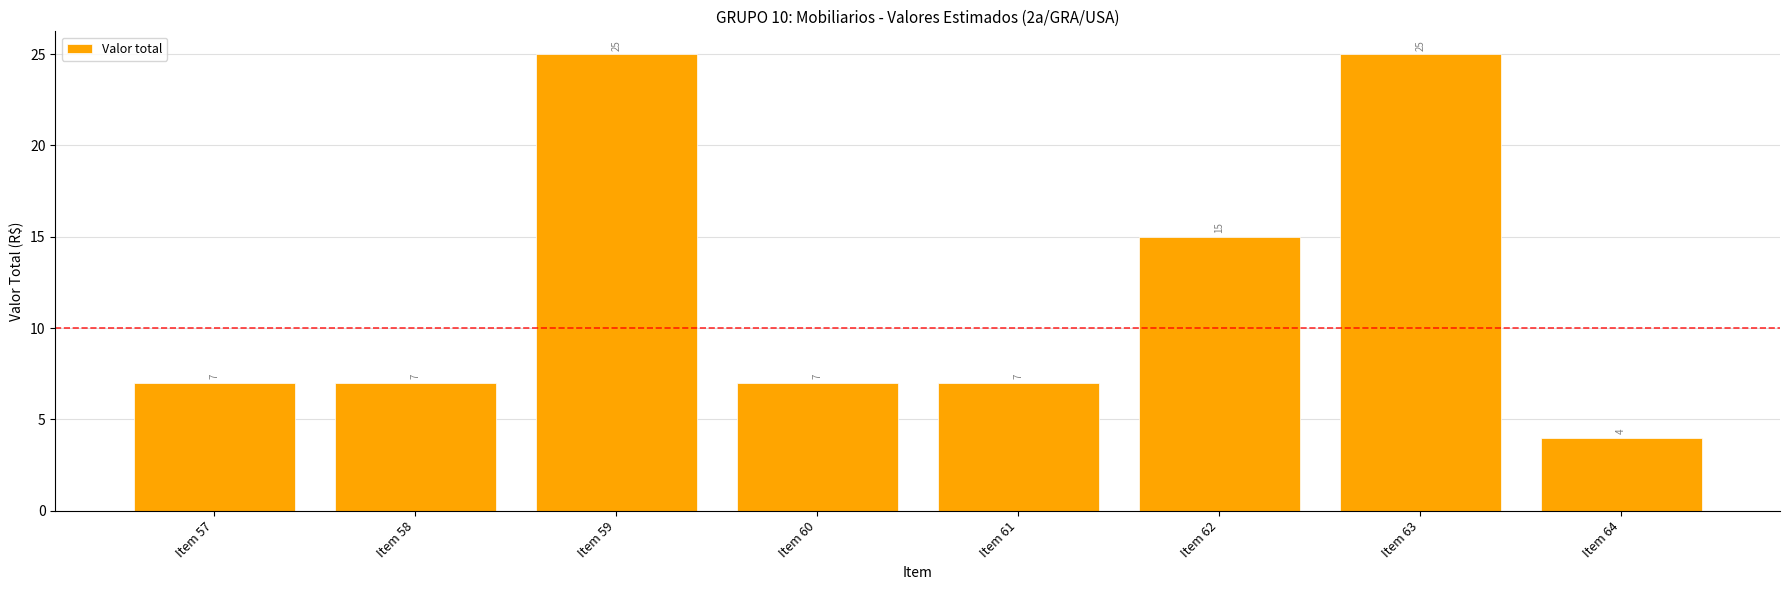

True or false: the data shows 9 at Item 63.

False